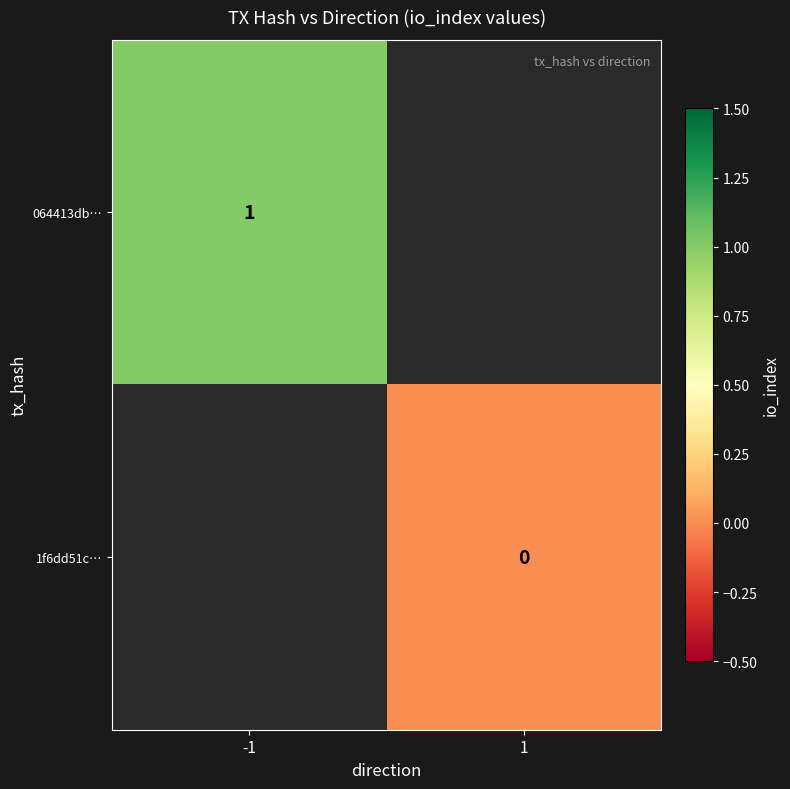

Is the value of 064413db… at -1 greater than the value of 1f6dd51c… at 1?

Yes